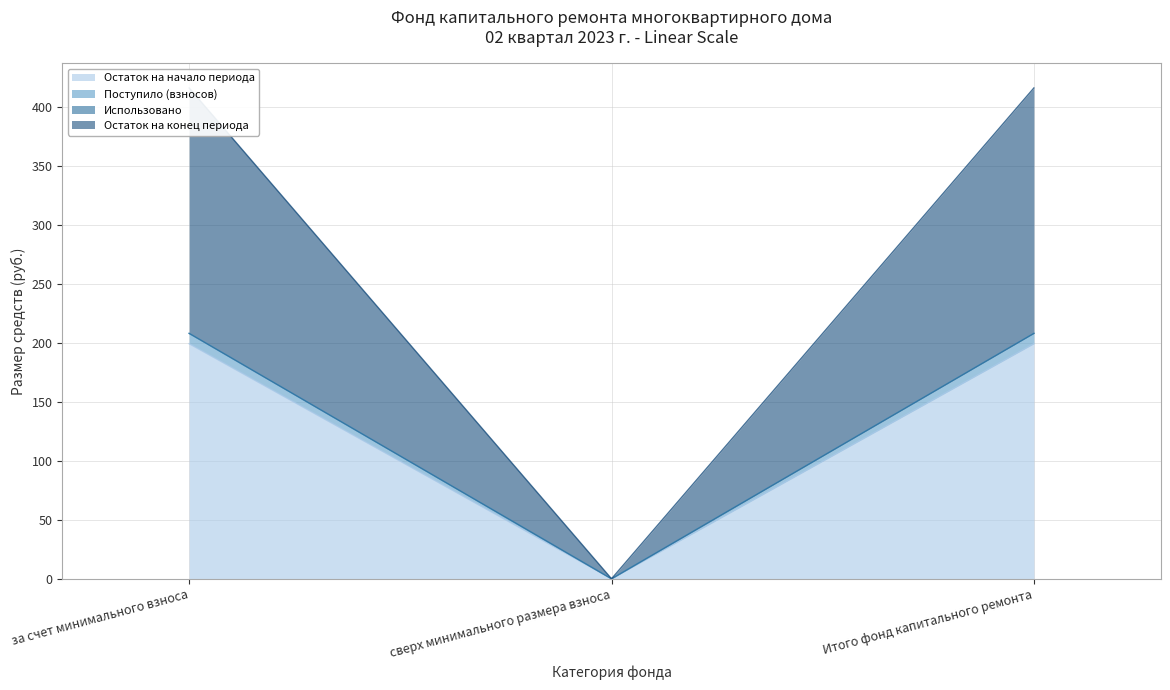

What is the approximate value of Остаток на начало периода at за счет минимального взноса?

199.1